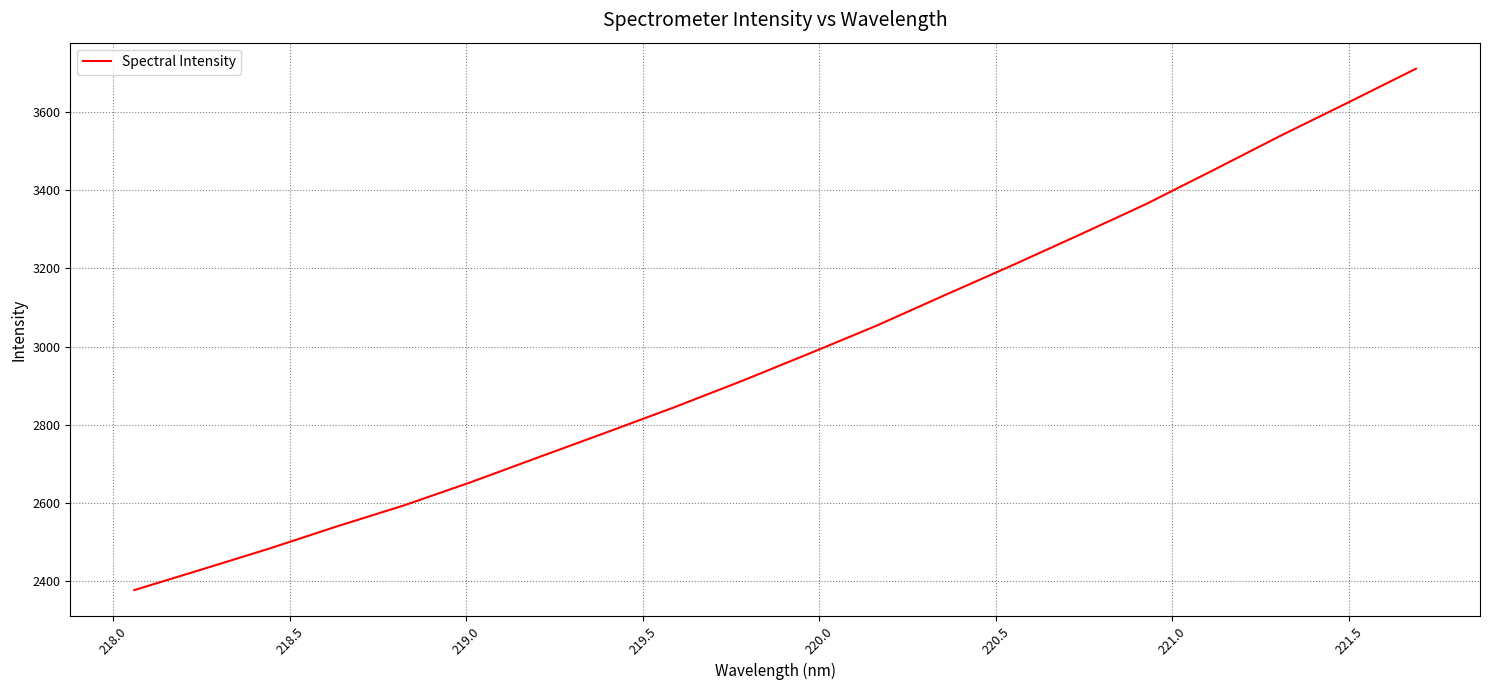

What is the minimum value shown in the chart?

2377.4